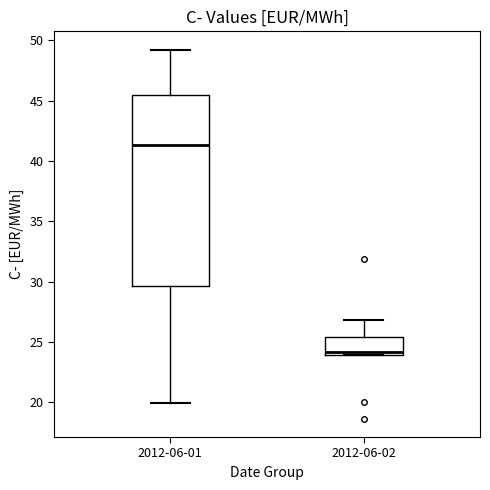

Comparing the boxes themselves (not the whiskers), which one is the tallest?

2012-06-01